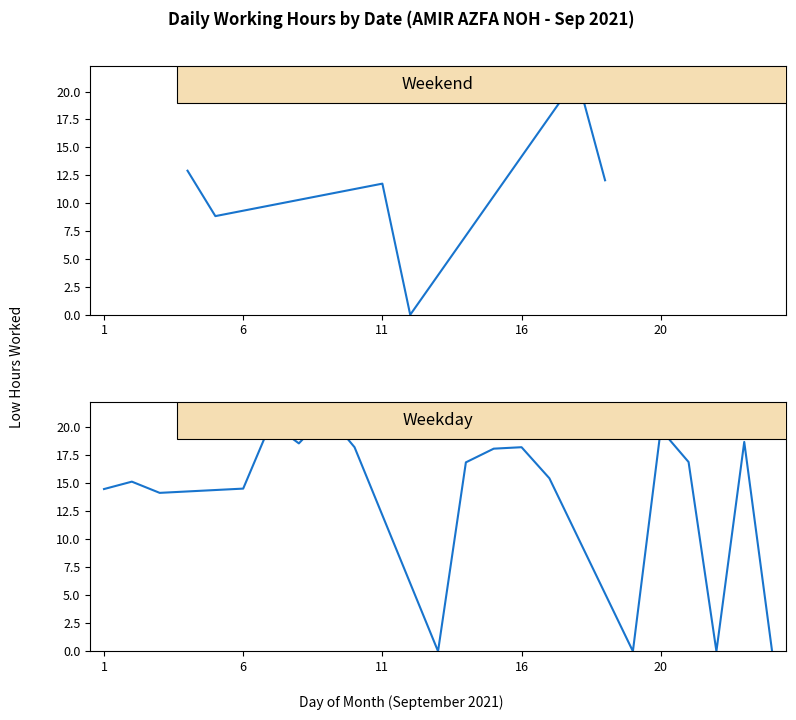

What is the value of the Low (hours) point at the 8th from the left?

18.5